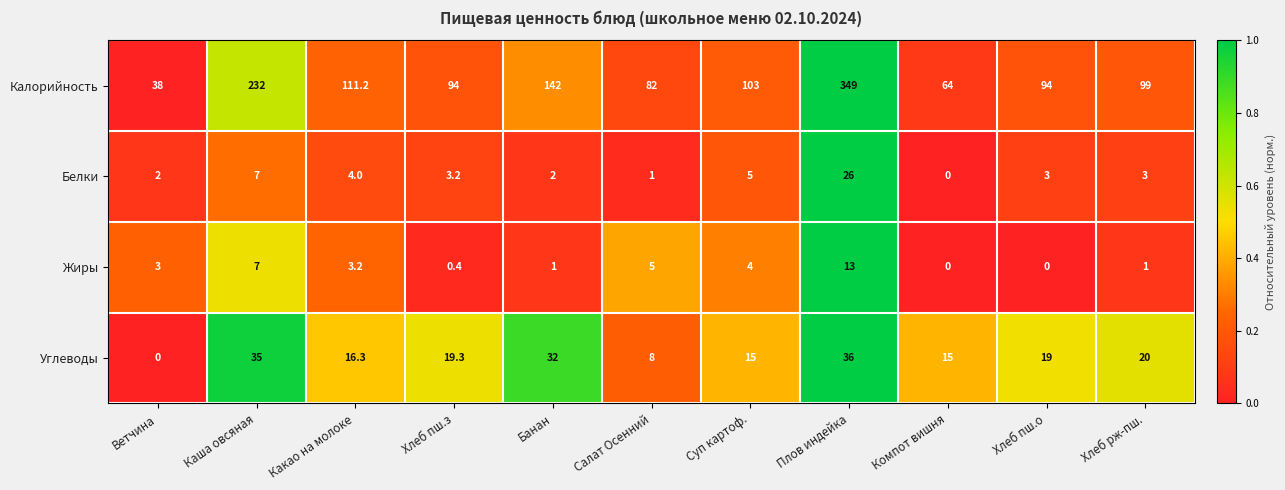

What is the total value across all series at Суп картоф.?

127.0